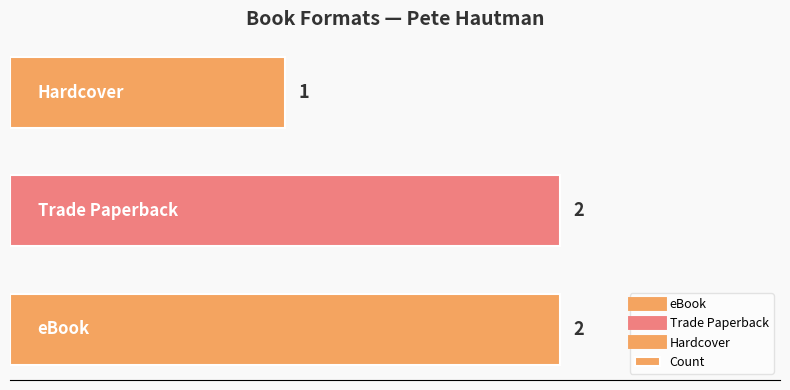

How many bars are there in total?

3